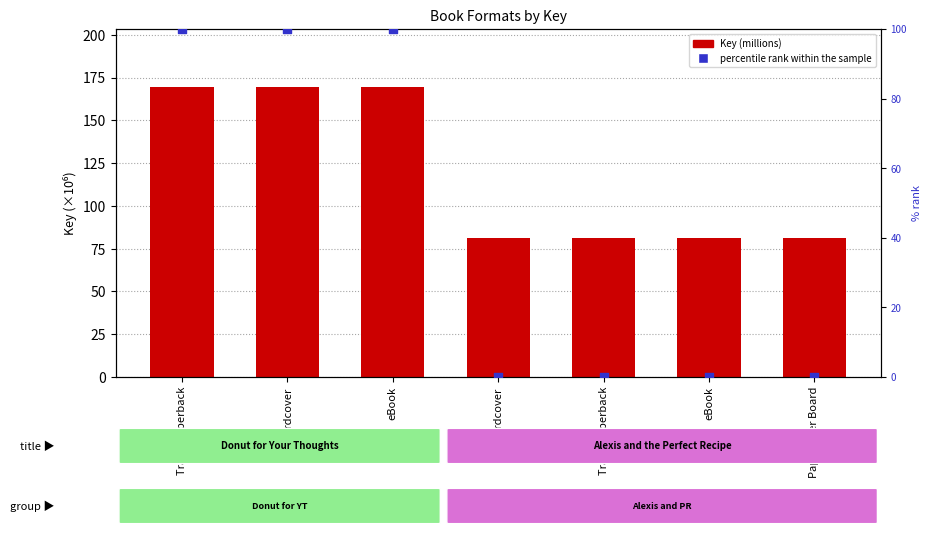

Is the value of Key (millions) at Trade Paperback greater than the value of percentile rank within the sample at Hardcover?

Yes